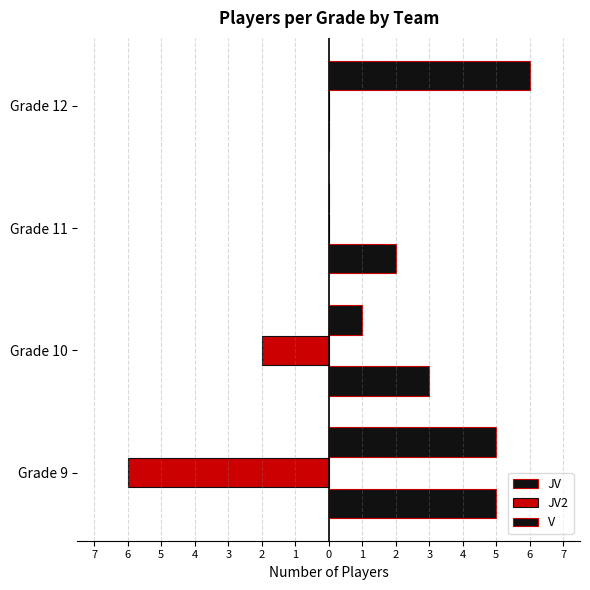

At how many categories does at least one series exceed -1?

4